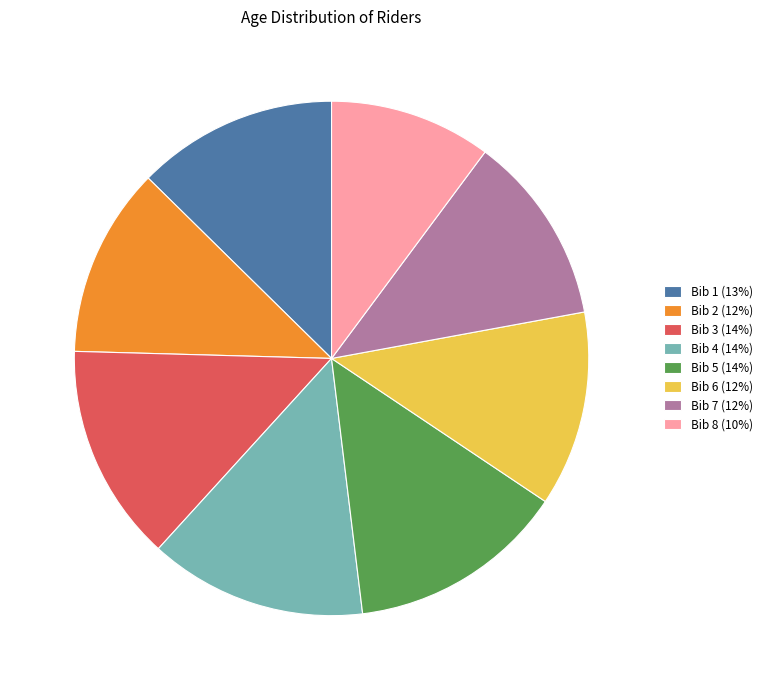

Do Bib 1 (13%) and Bib 6 (12%) together represent more than half of the pie?

No